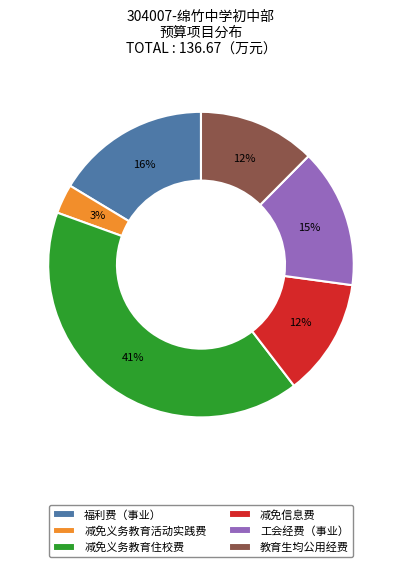

The 福利费（事业） slice represents 23% of the pie. True or false?

False